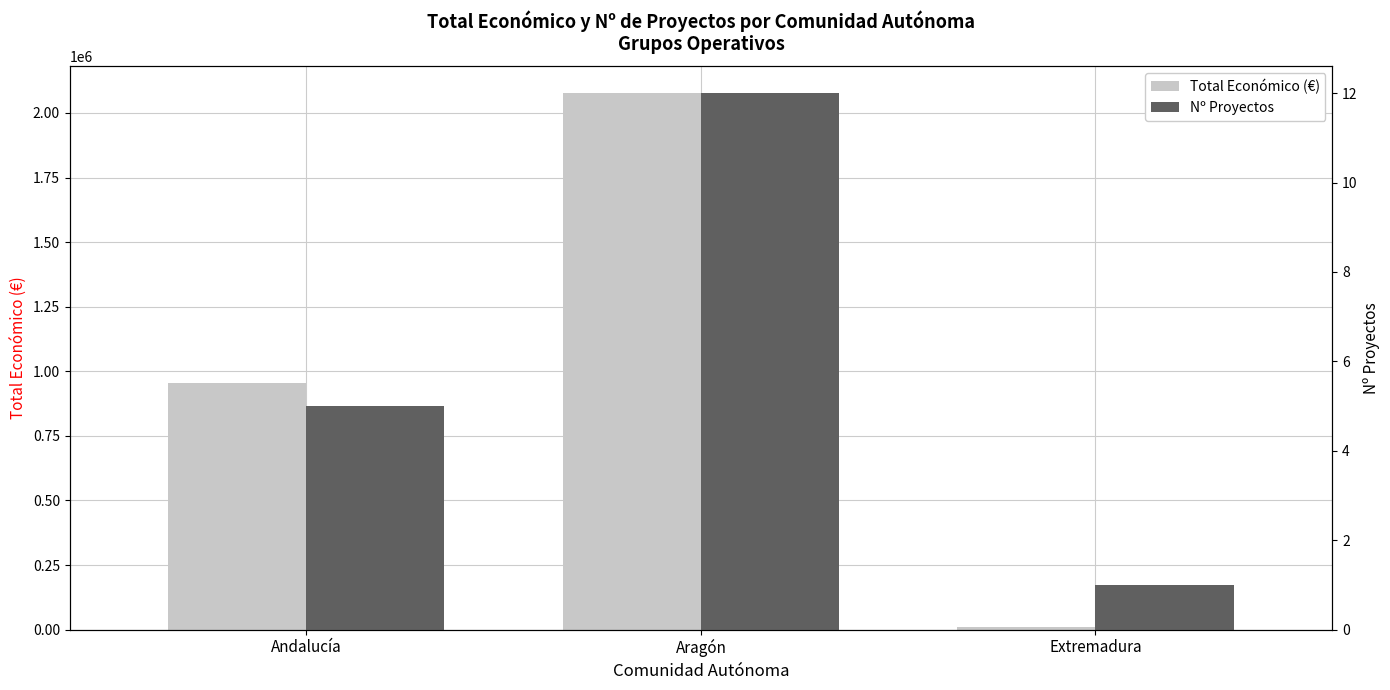

Is it true that Total Económico (€) equals 956448 at Andalucía?

True